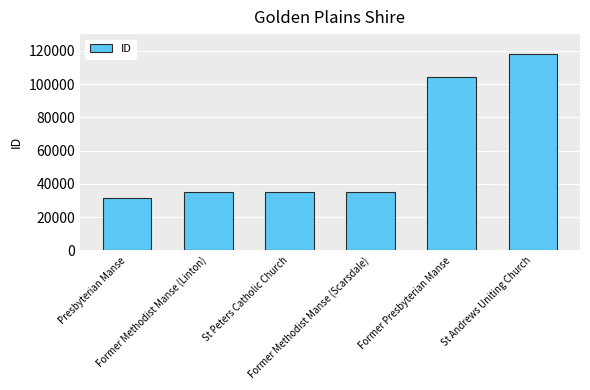

Between St Andrews Uniting Church and Former Methodist Manse (Scarsdale), which is larger?

St Andrews Uniting Church